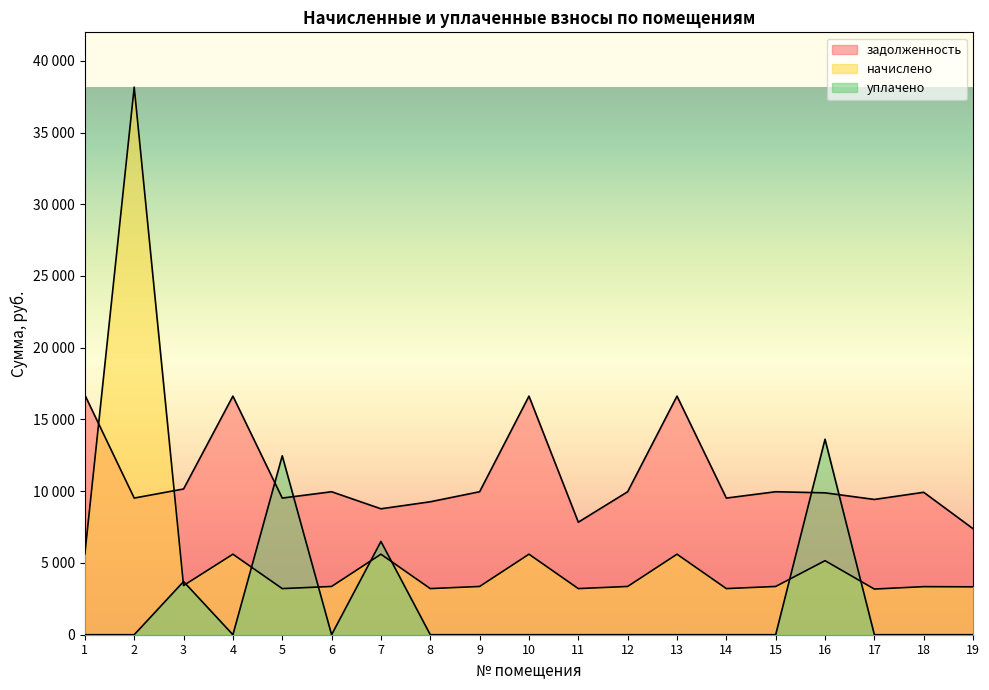

What is the difference between the maximum and minimum values in the начислено series?

34982.9